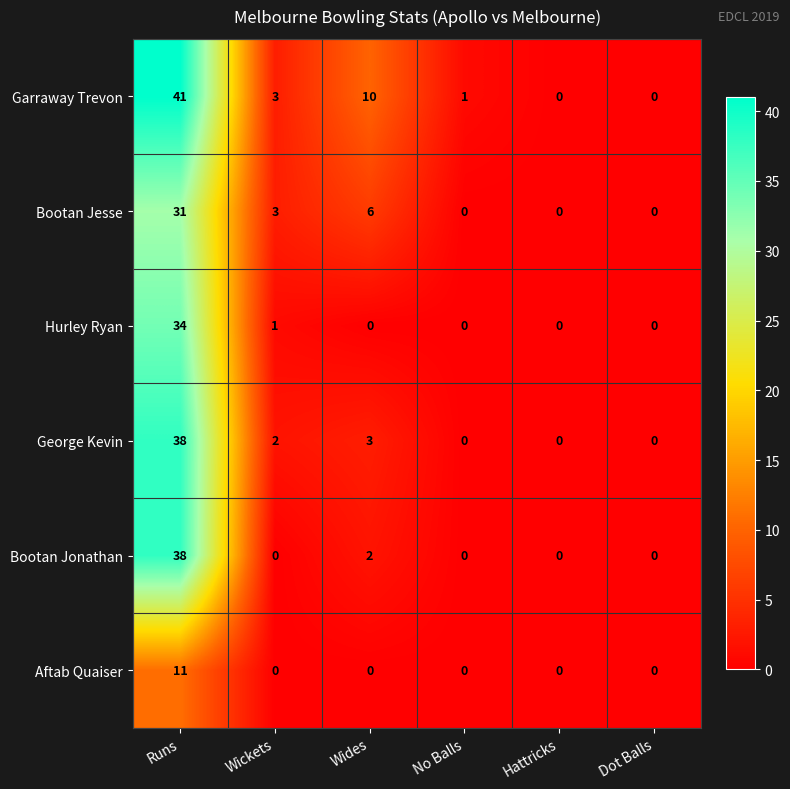

What is the difference between the maximum and second lowest values in the Hurley Ryan series?

34